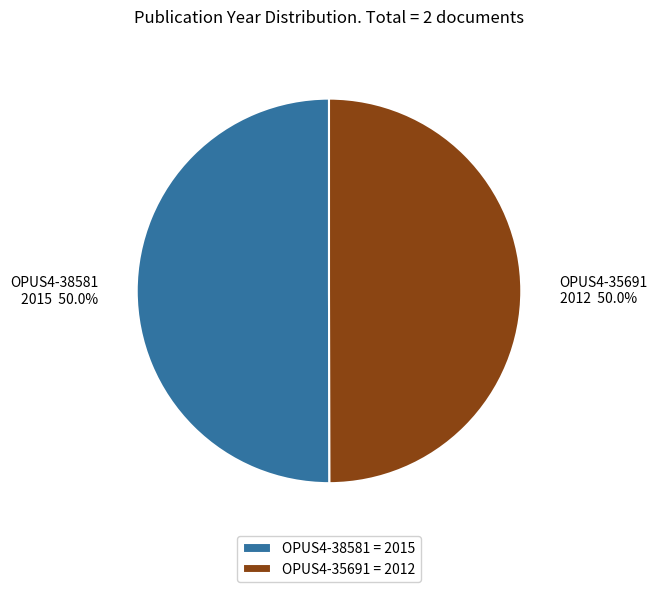

Count the number of slices in the pie.

2